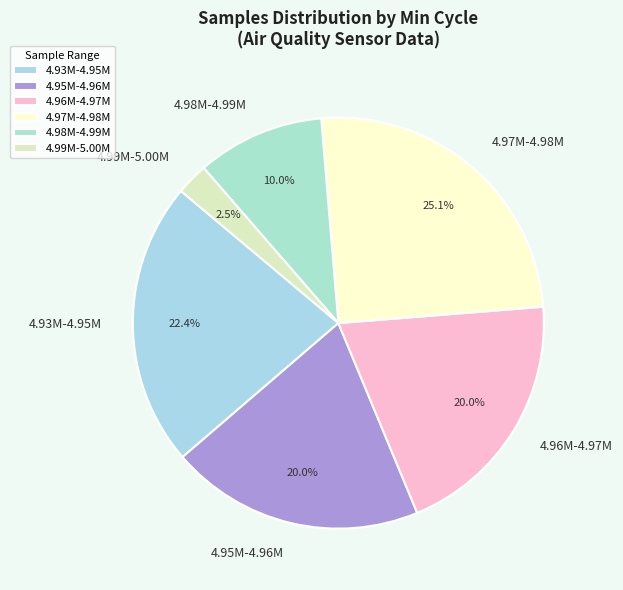

What is the smallest slice in the pie chart?

4.99M-5.00M